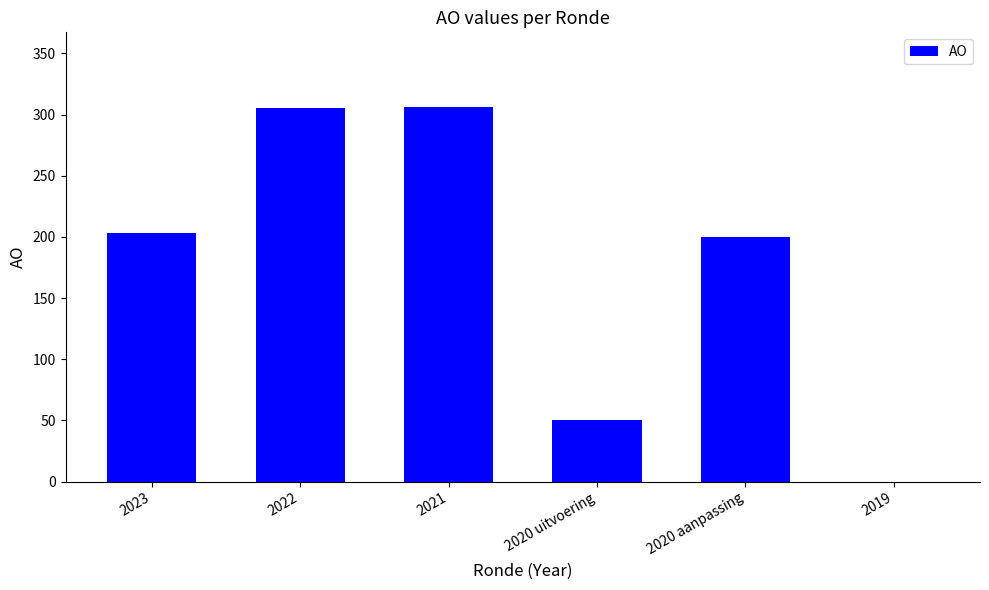

True or false: the data shows 124 at 2023.

False